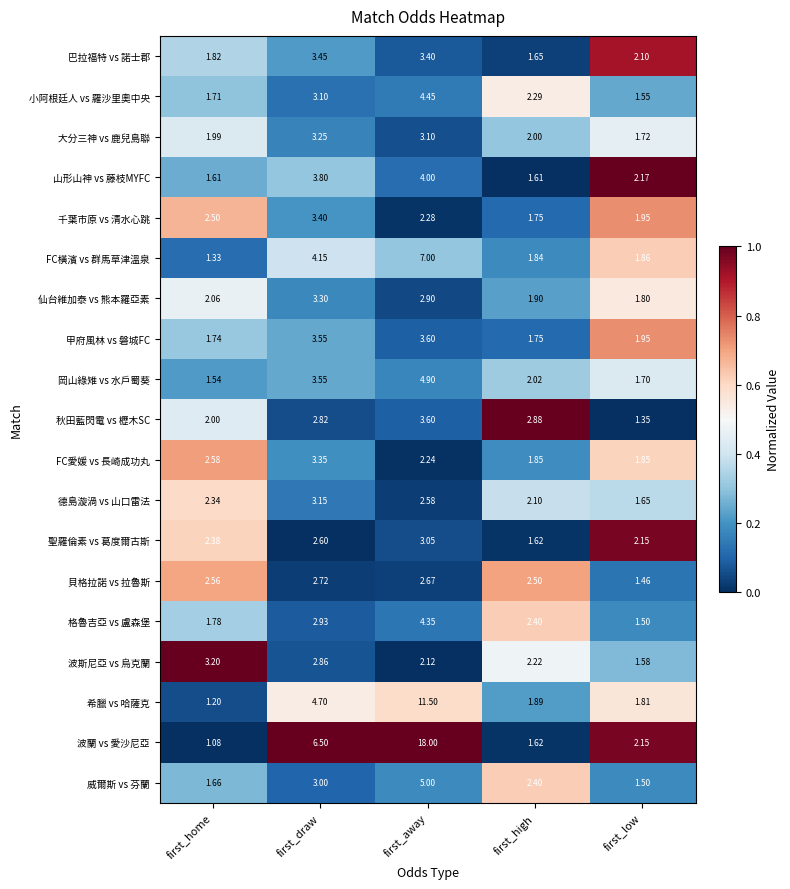

At which category does the chart reach its minimum across all series?

first_home